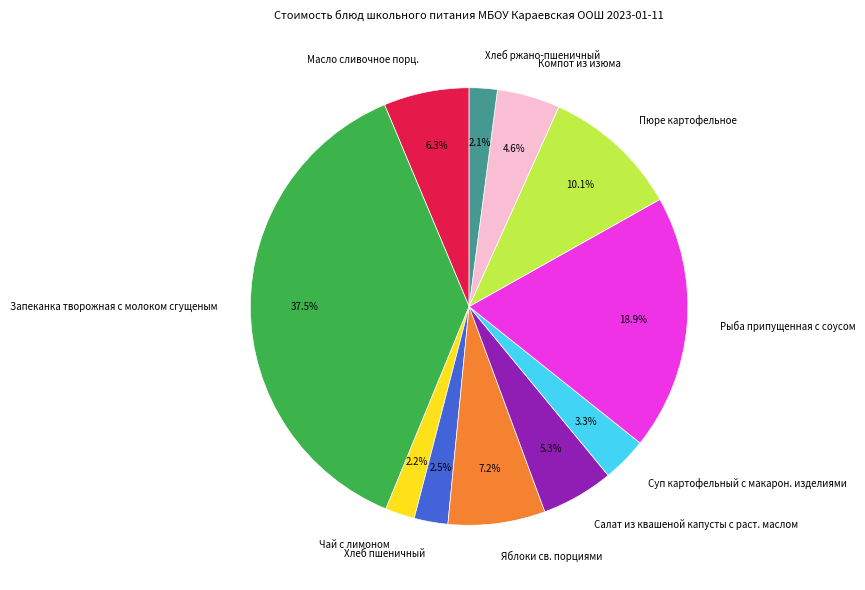

Does Запеканка творожная с молоком сгущеным represent more than half of the total?

No